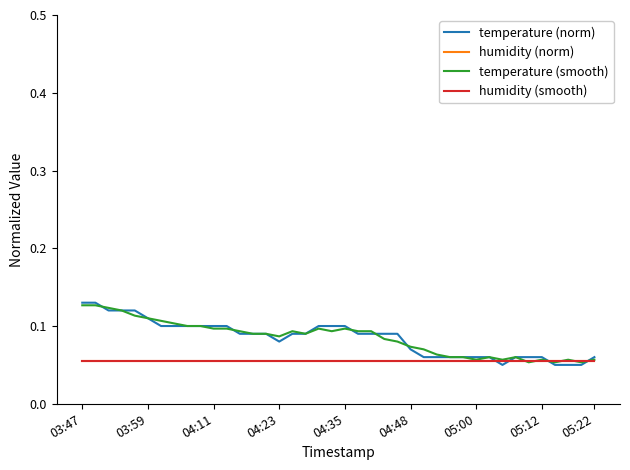

Is this an area chart (filled region under the line)?

No